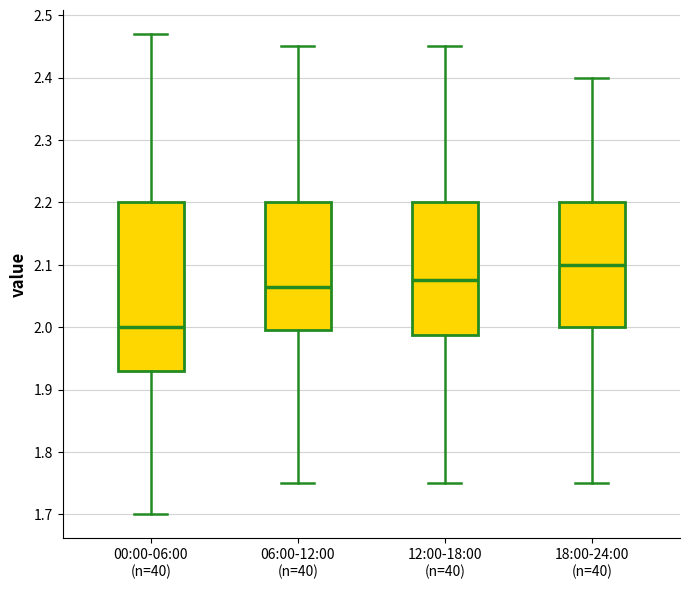

Where does the lower whisker of the box for 12:00-18:00 (n=40) end on the y-axis? The values are not printed on the chart, so give them approximately, as read against the axis.

1.75